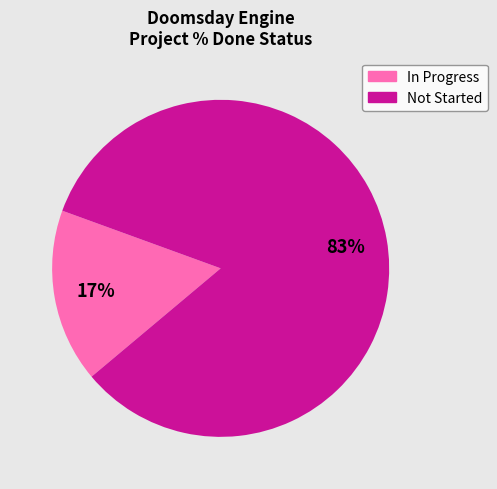

To the nearest percent, what is the average slice percentage?

50%